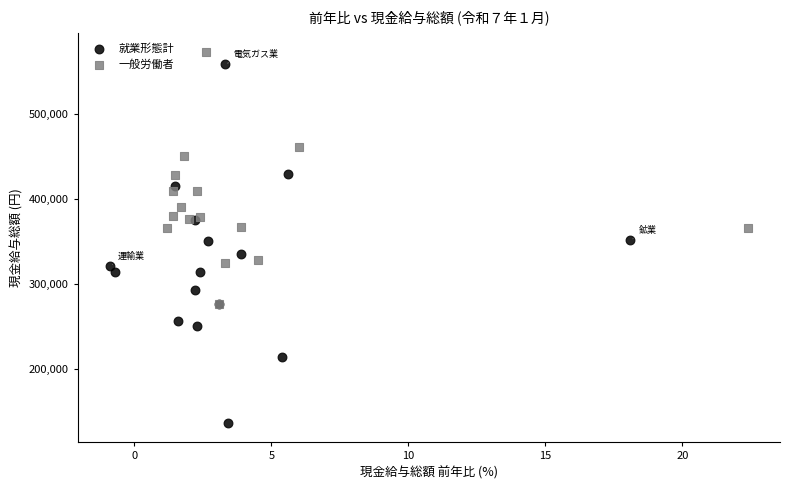

What are all the series names shown in the legend?

就業形態計, 一般労働者